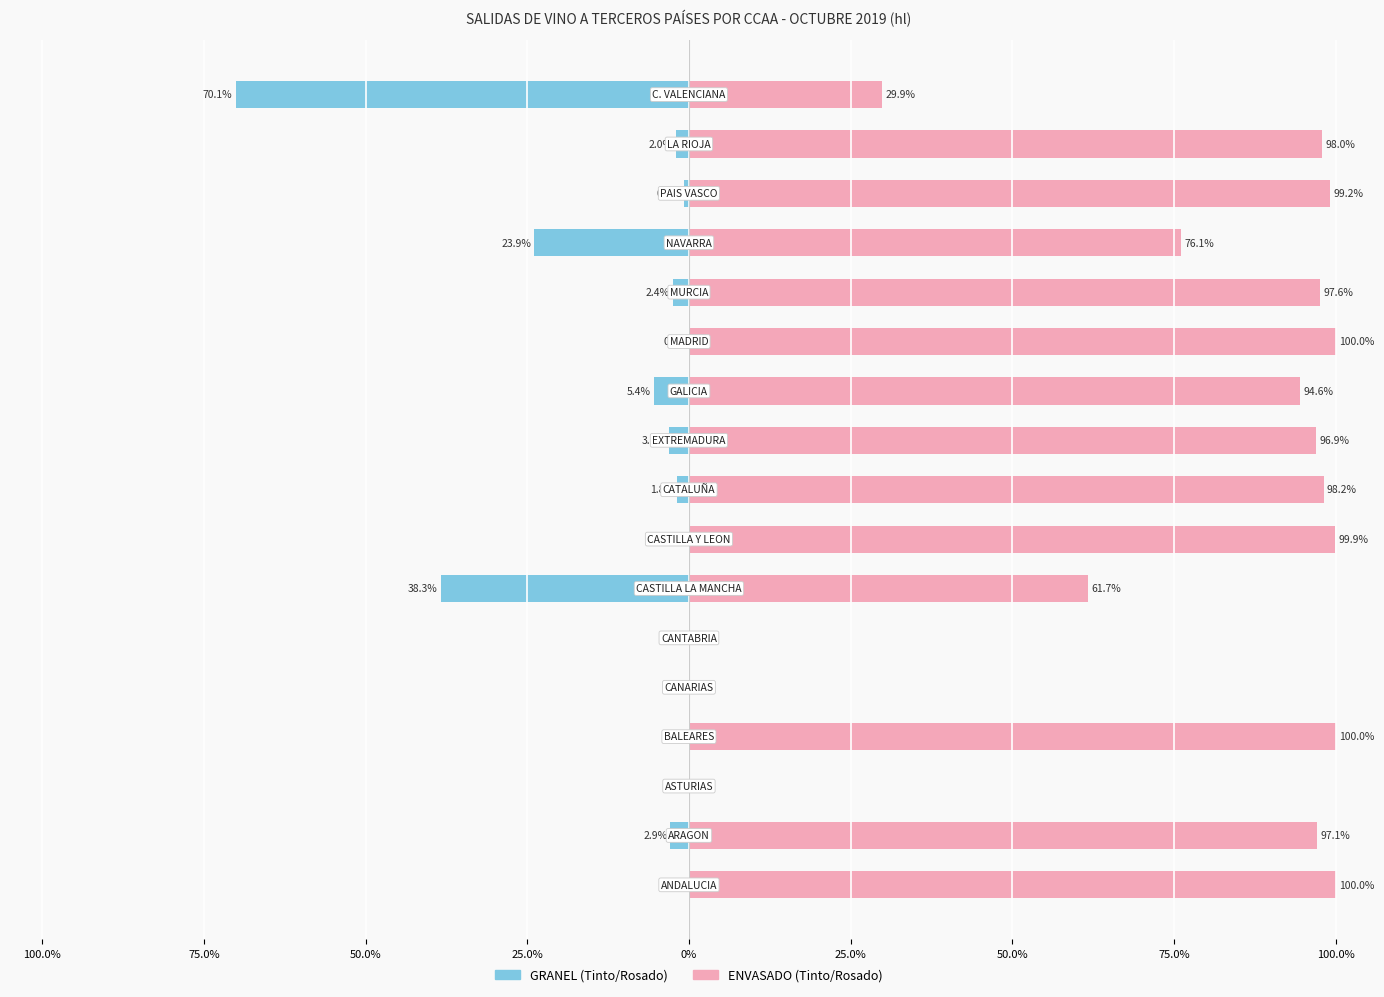

Which series has the largest range (max minus min)?

ENVASADO (Tinto/Rosado)